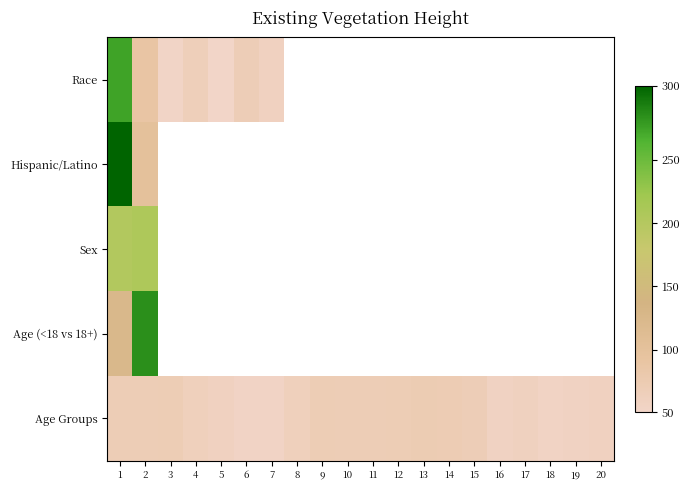

At how many categories does at least one series exceed 189079668?

2